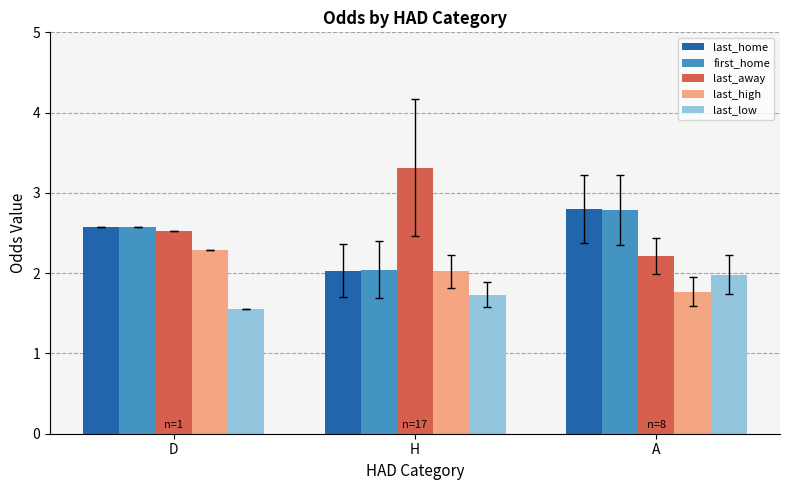

What is the average value of the last_high series?

2.0